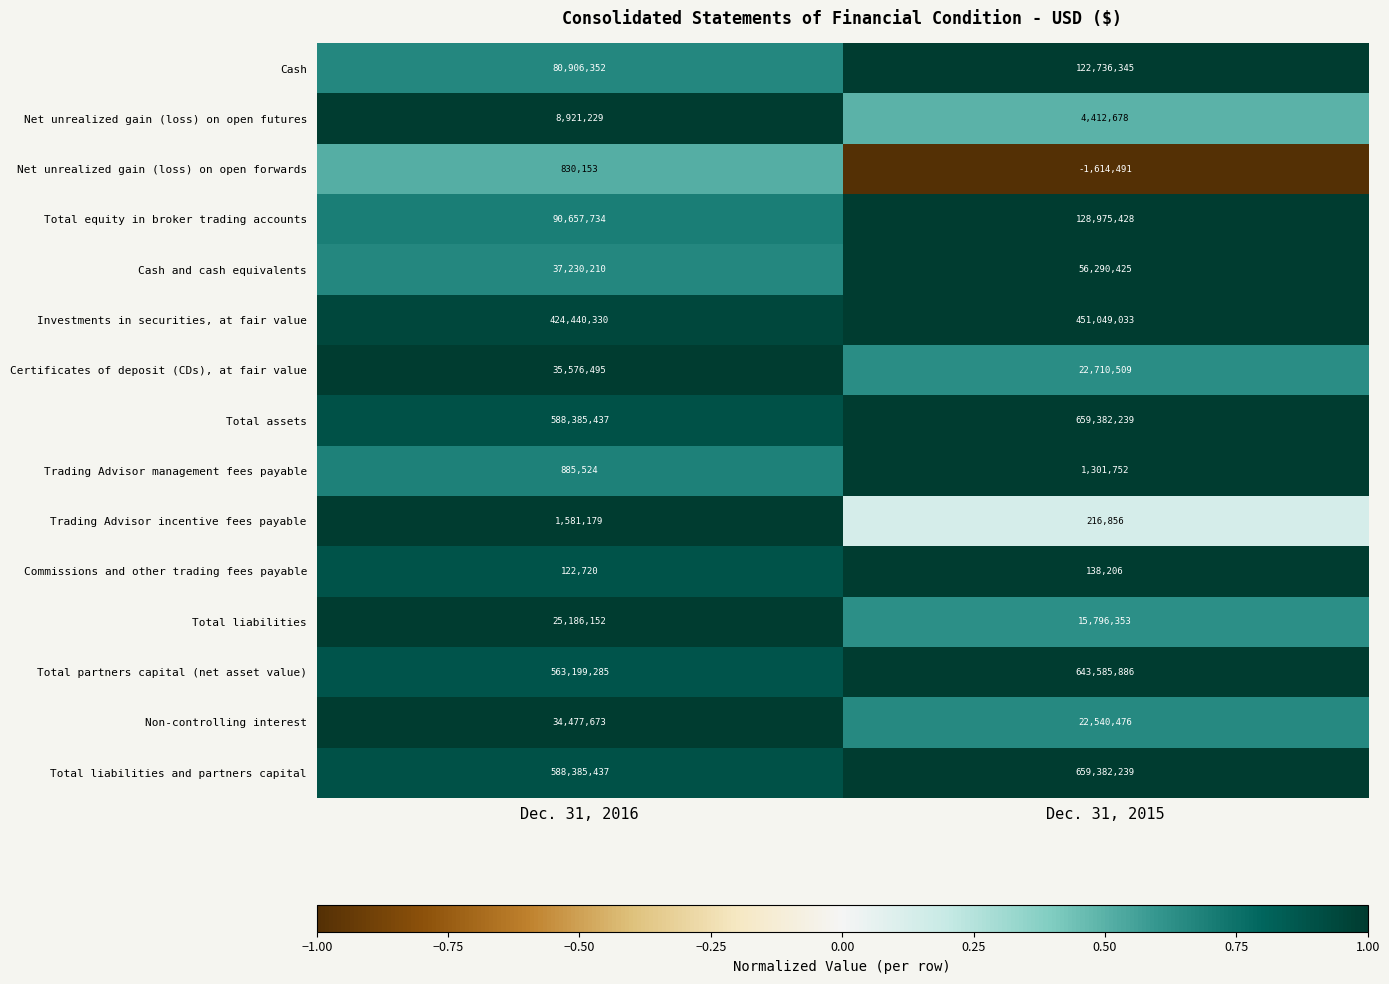

What is the approximate value of Investments in securities, at fair value at Dec. 31, 2015, to the nearest 10?

451049030